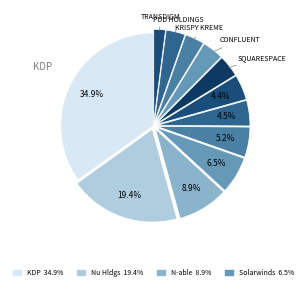

How many slices are in this pie chart?

12